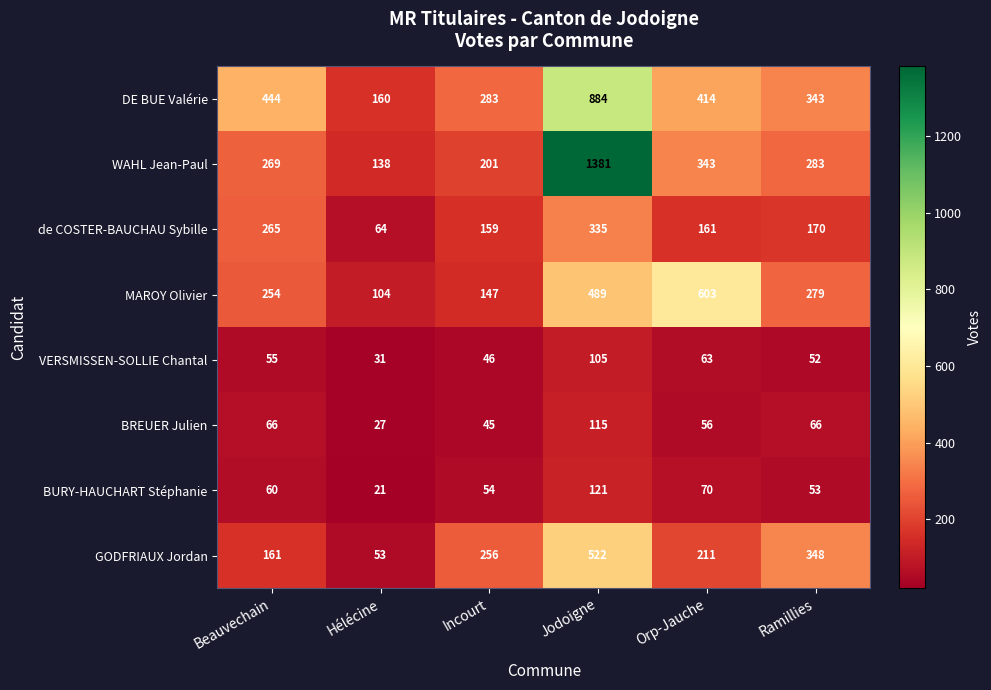

What is the difference between the highest and lowest values at Beauvechain?

389